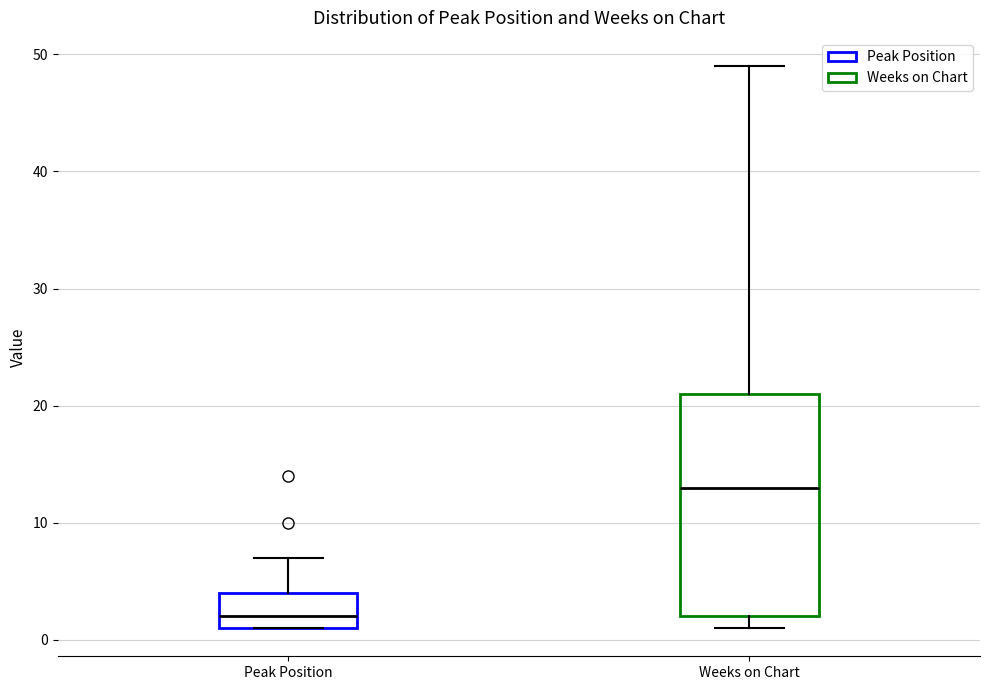

Reading left to right, read every box against the y-axis: the position of its median line, the range the box covers, and the ends of its whiskers. The values are not printed on the chart, so give them approximately, as read against the axis.

Peak Position: median 2, box 1 to 4, whiskers 1 to 7
Weeks on Chart: median 13, box 2 to 21, whiskers 1 to 49